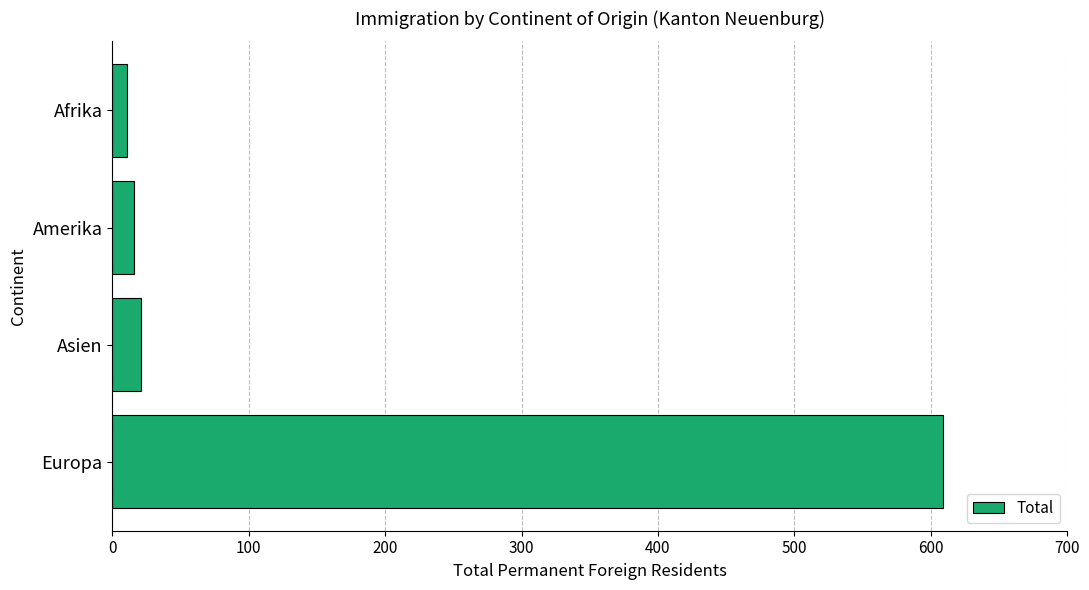

Is it true that the value at Europa is 609?

True